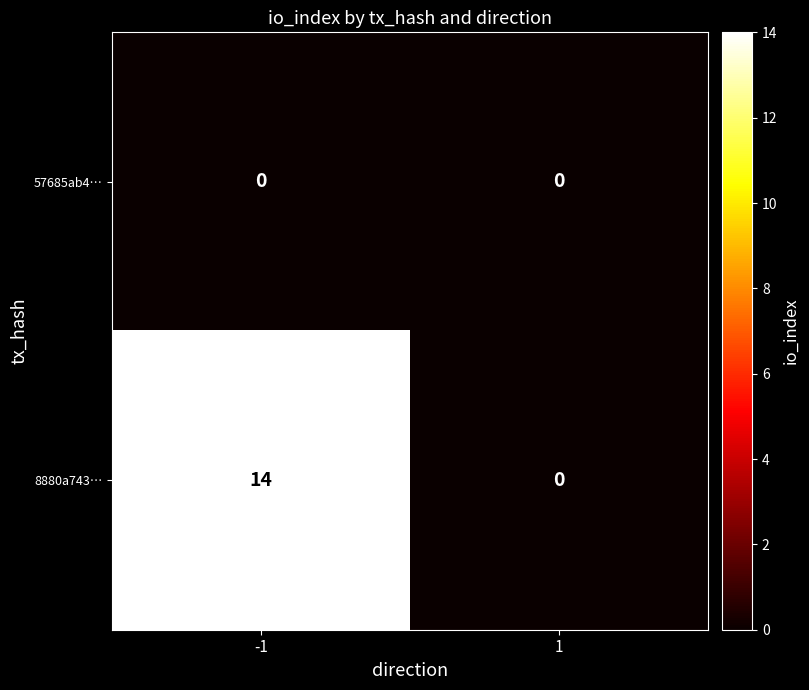

Is it true that 8880a743… equals 22 at -1?

False